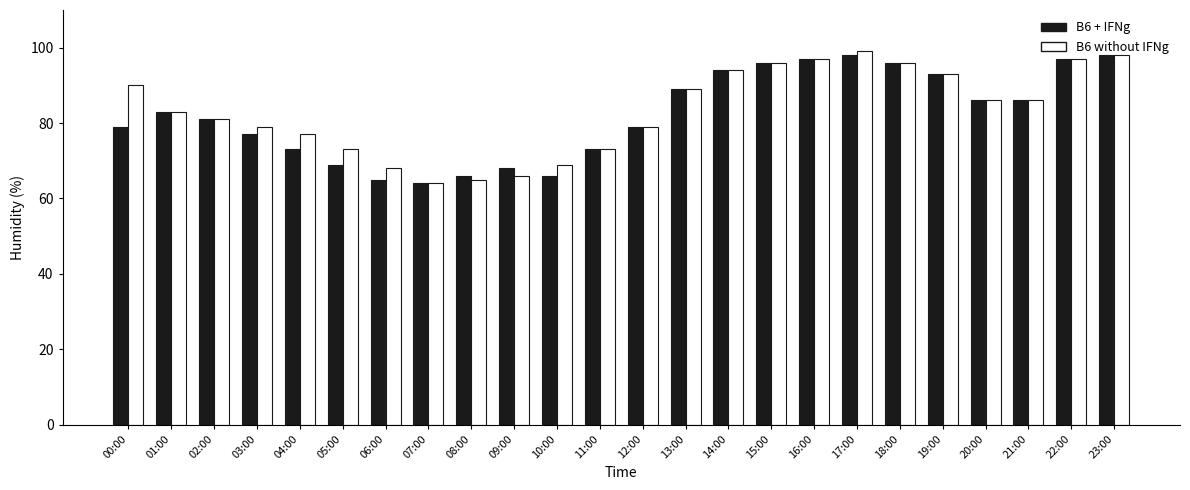

What is the difference between the B6 without IFNg values at 15:00 and 05:00?

23